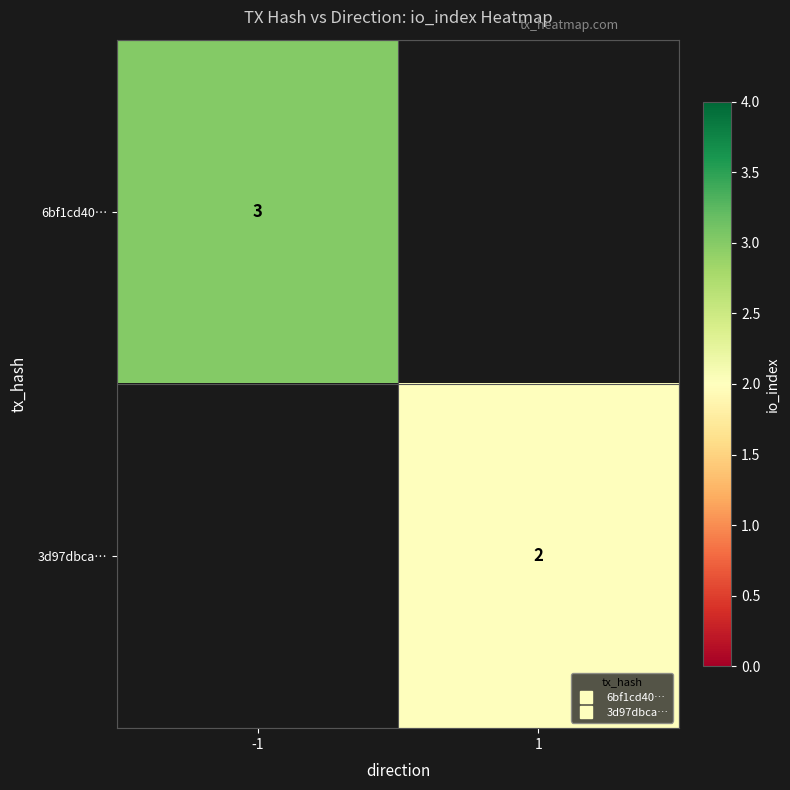

How many distinct data groups are displayed?

2